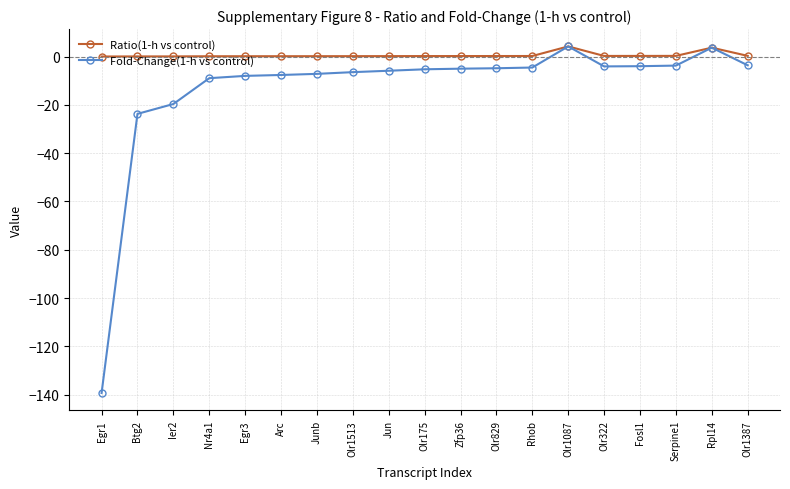

Which label corresponds to the smallest value in the chart?

Egr1